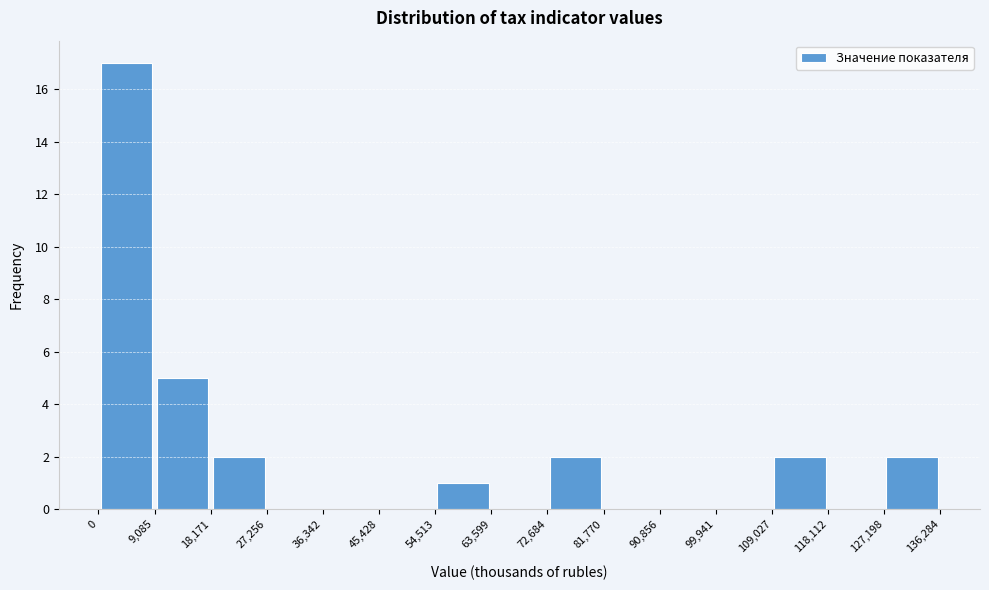

Which range on the x-axis has the tallest bar?

0 to 9,085